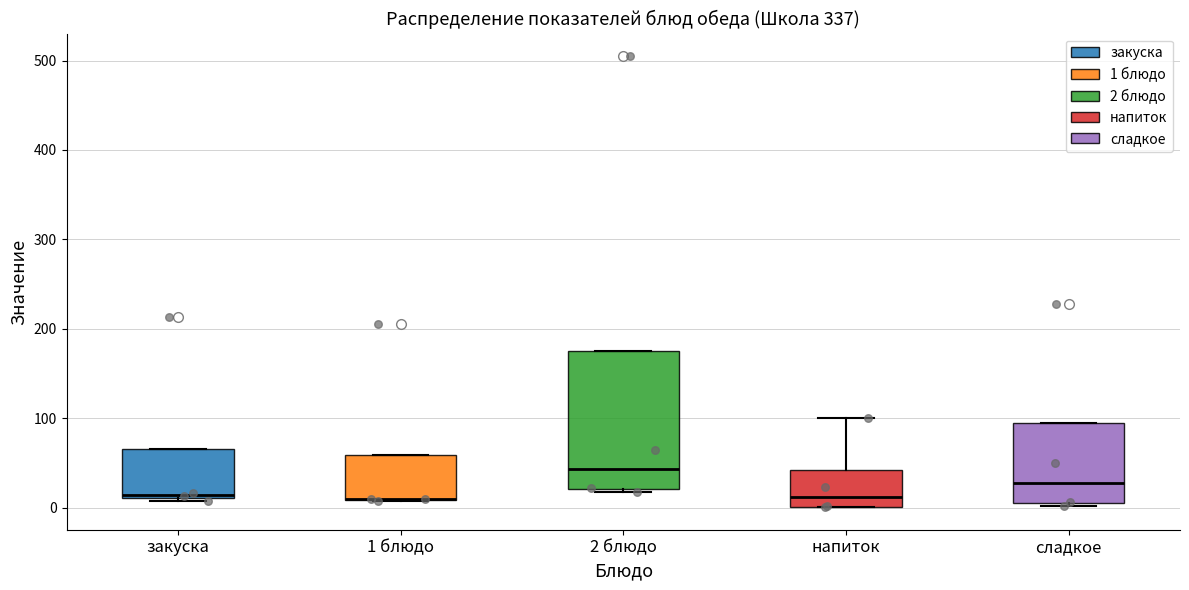

Where is the upper edge of the box for 2 блюдо on the y-axis? The values are not printed on the chart, so give them approximately, as read against the axis.

170